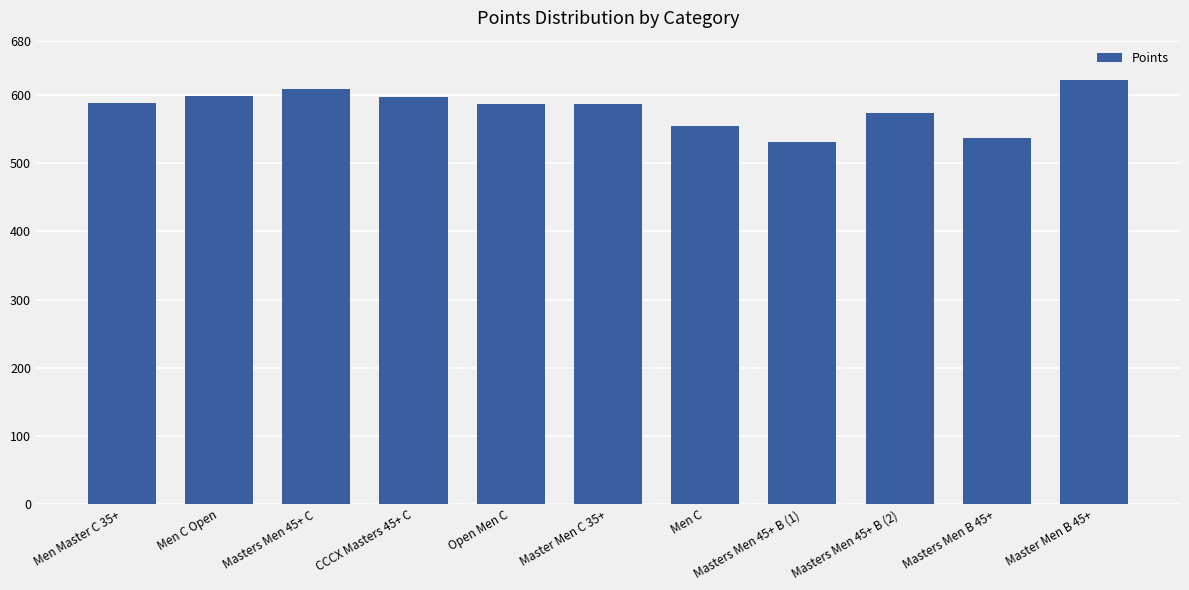

What position from the left is Men Master C 35+?

1